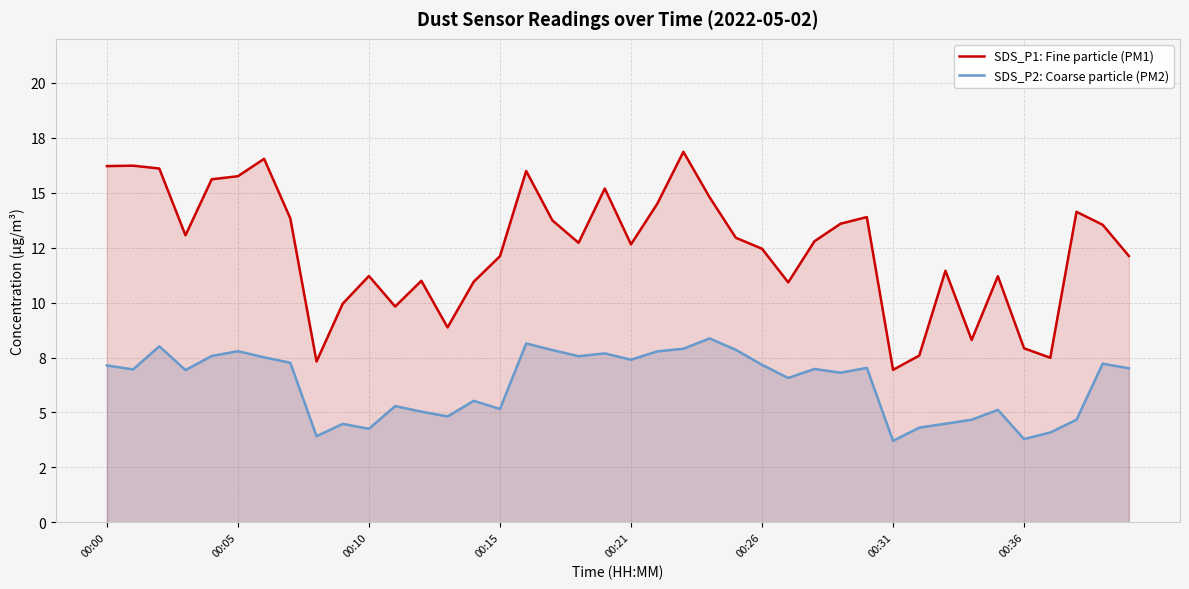

Which series has the largest range (max minus min)?

SDS_P1: Fine particle (PM1)